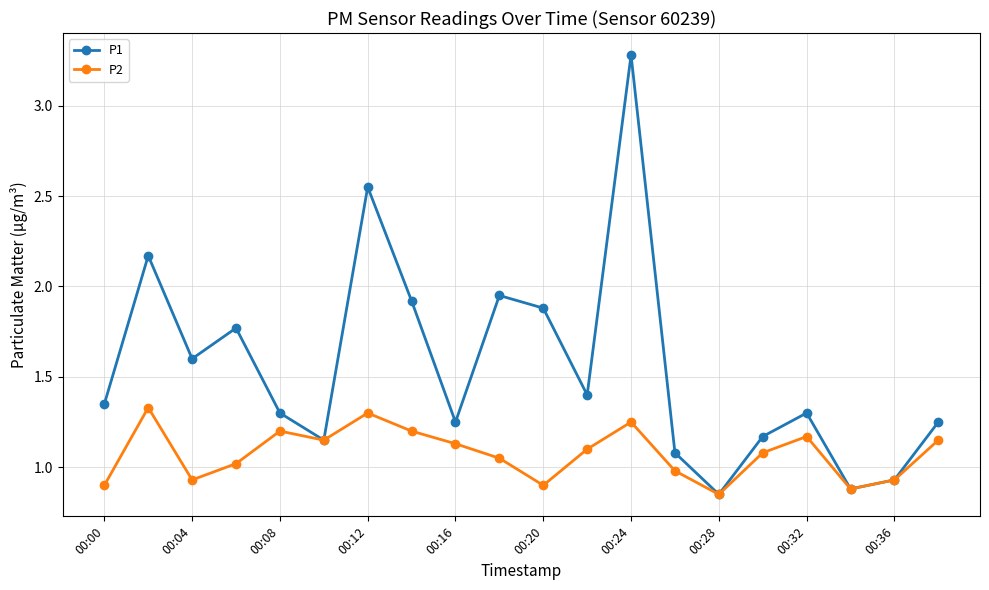

Which series has the largest total across all categories?

P1